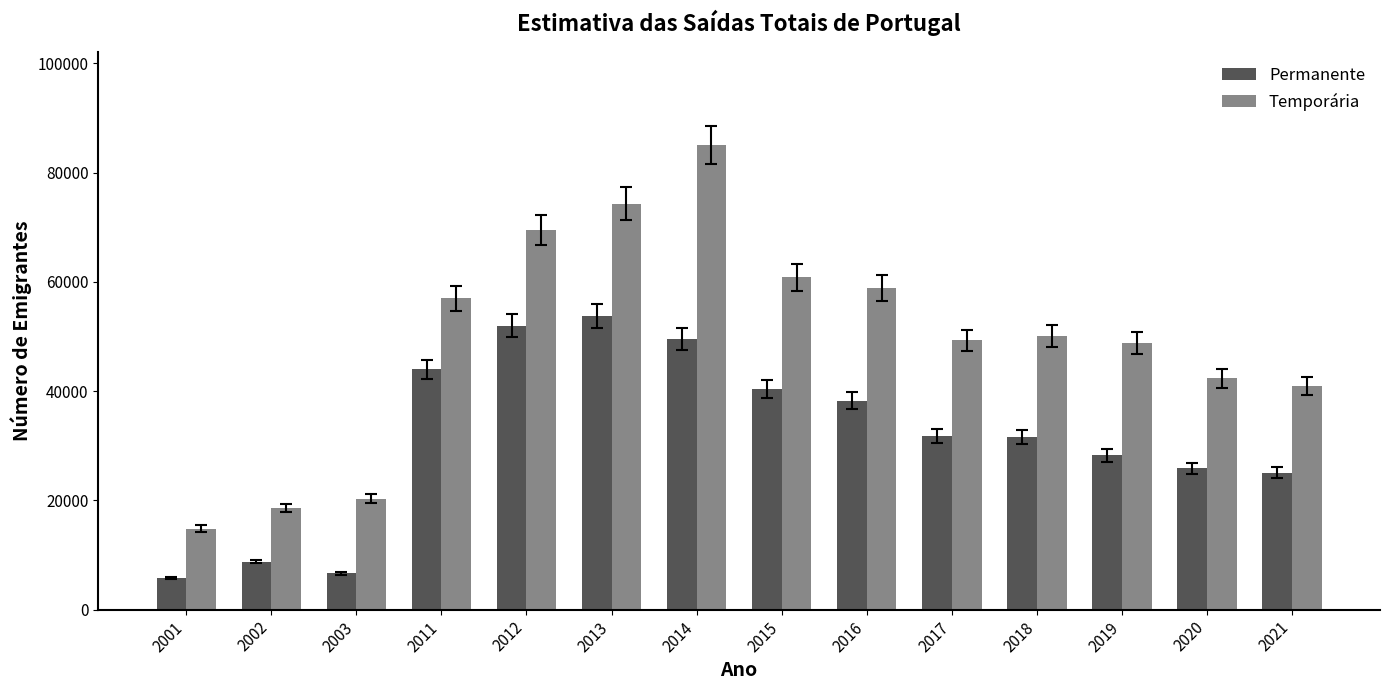

Which series changed the most between 2003 and 2012?

Temporária